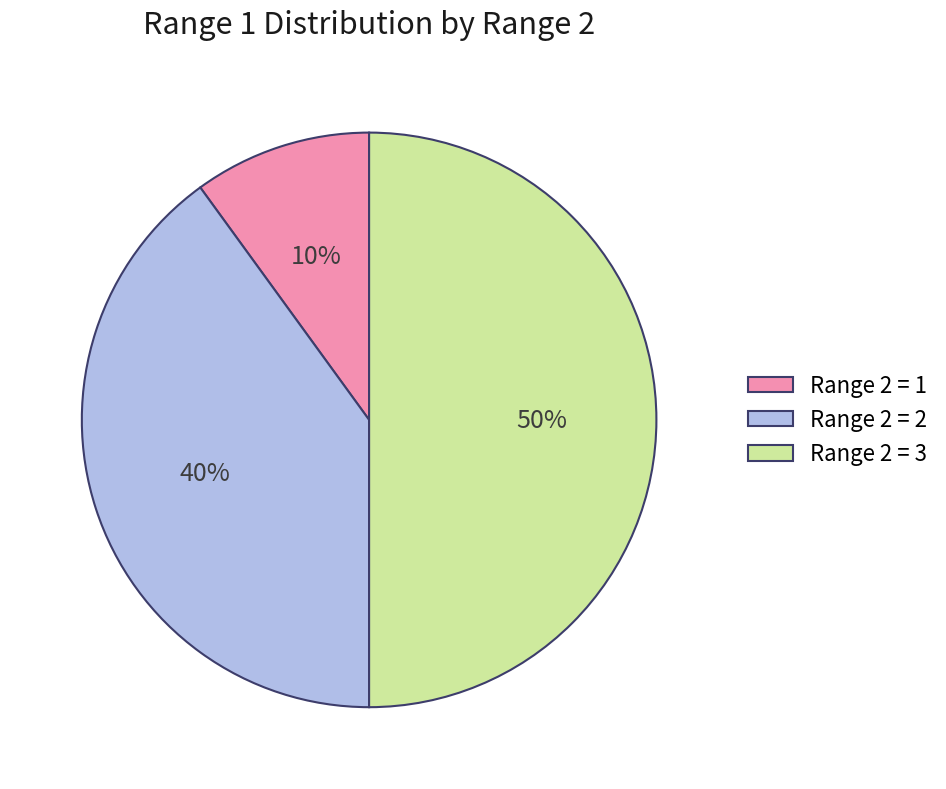

What percentage is the Range 2 = 1 slice, to the nearest percent?

10%